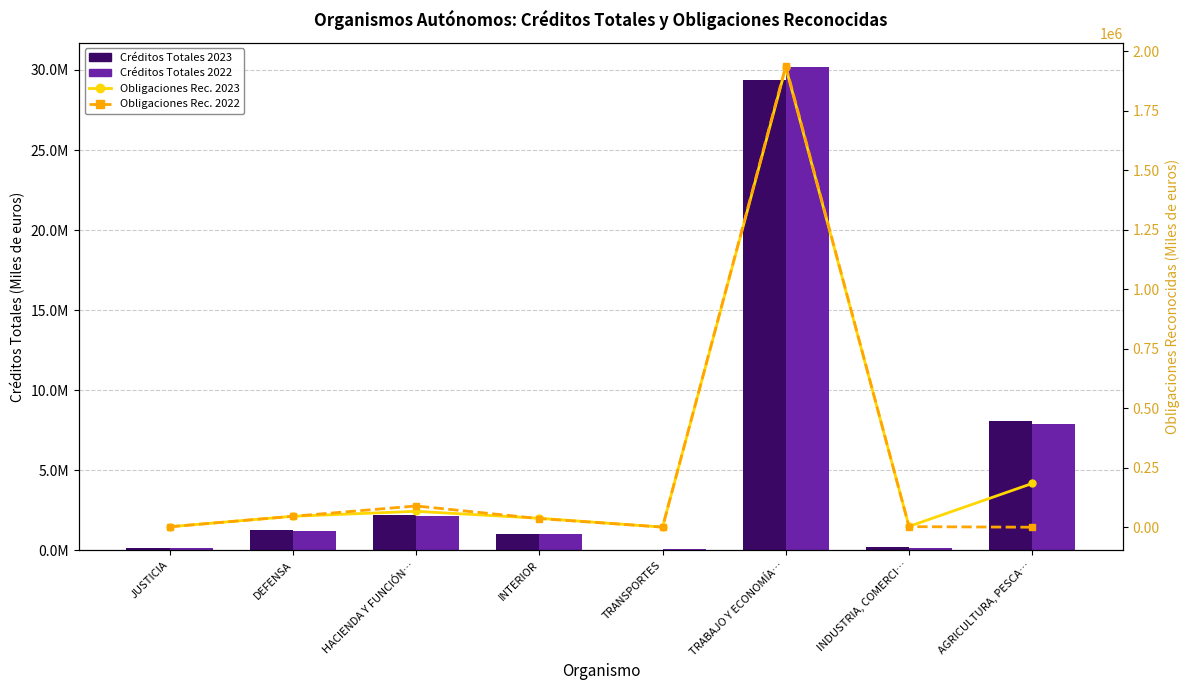

What is the sum of all Obligaciones Reconocidas 2022 values?

2123018